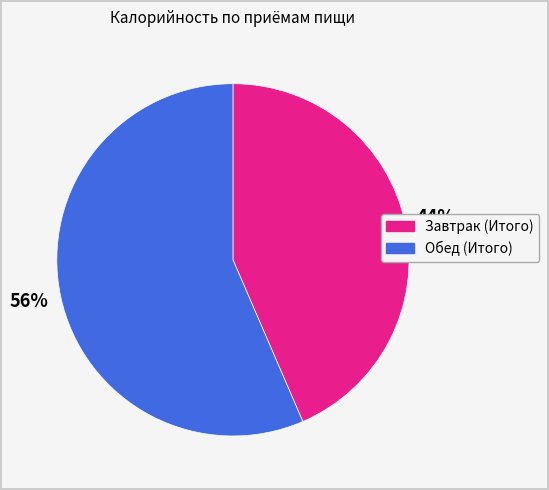

Which has a higher value, Завтрак (Итого) or Обед (Итого)?

Обед (Итого)